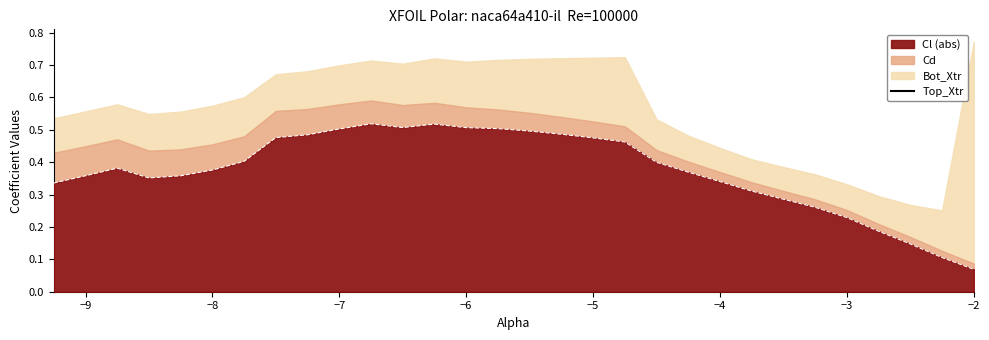

True or false: Cl (abs) has a value of 0.2 at −7.

False